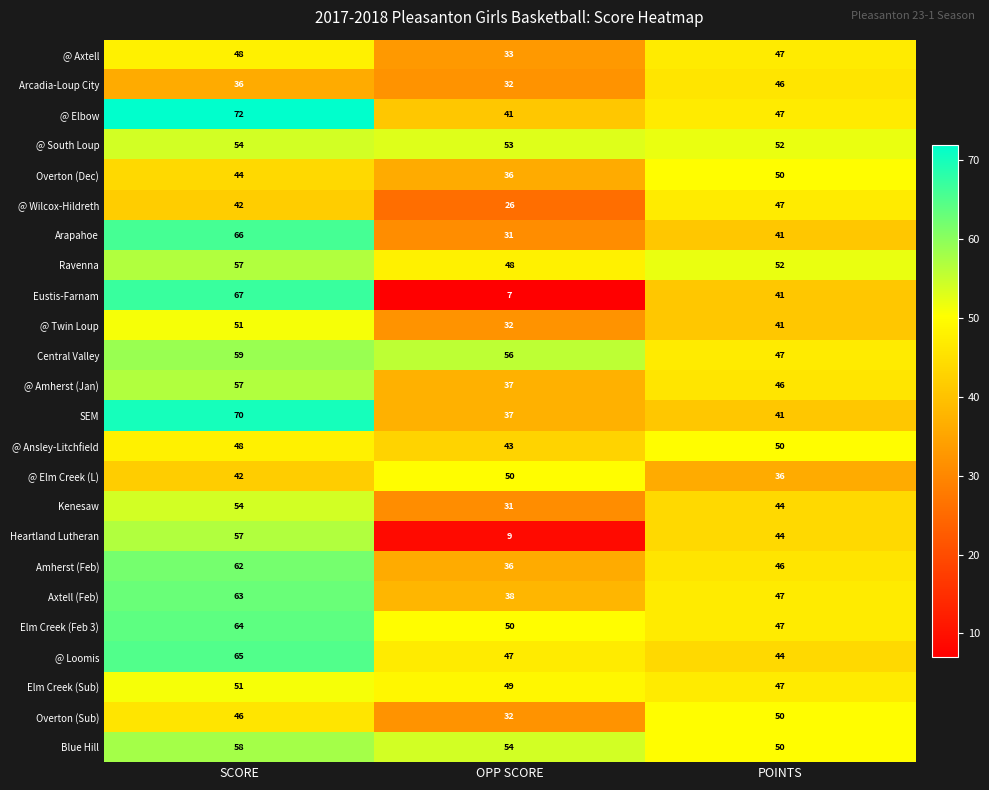

Between SCORE and OPP SCORE, which series saw the biggest shift?

Eustis-Farnam